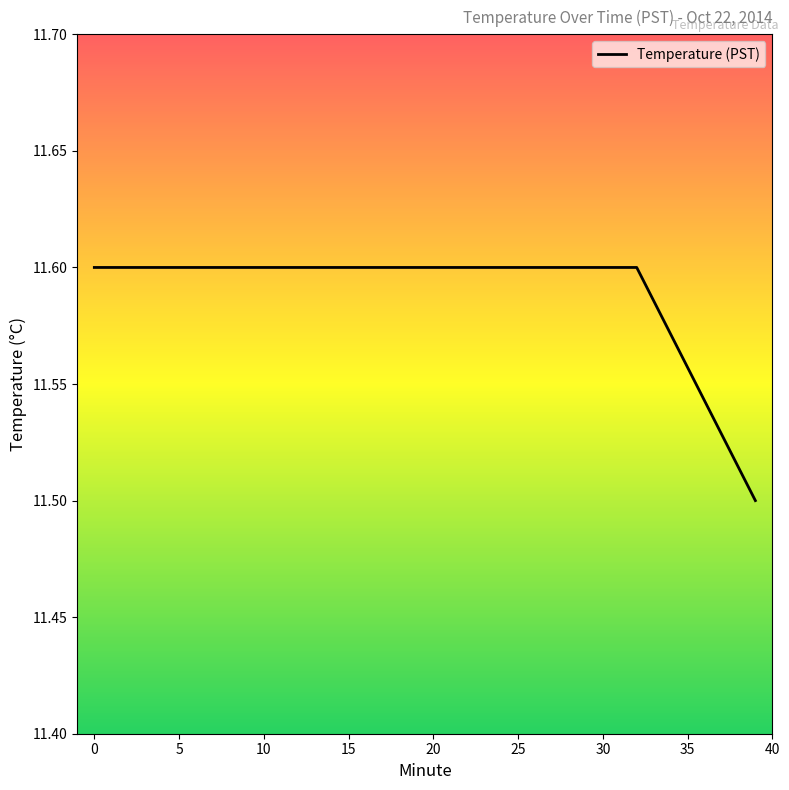

What is the smallest value displayed?

11.5